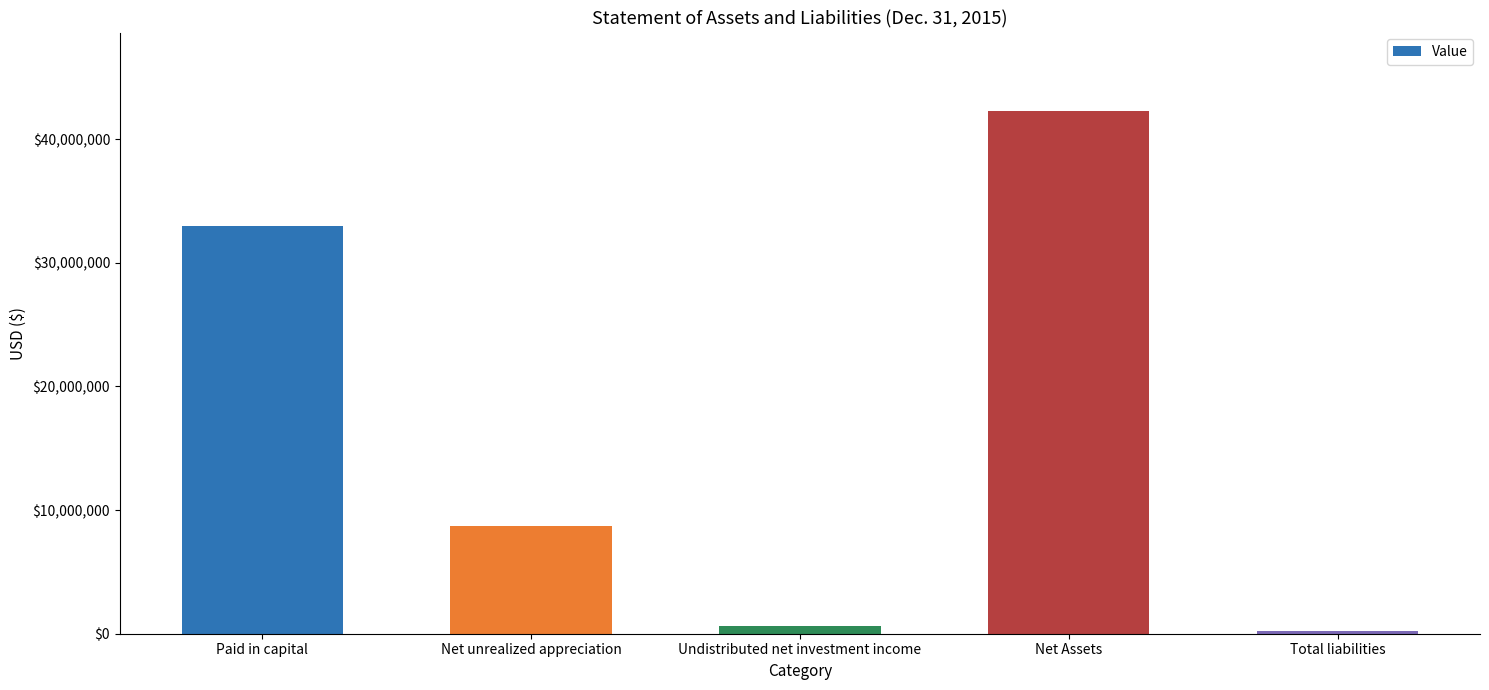

Approximately how many times larger is the value at Net unrealized appreciation compared to Net Assets?

0.2